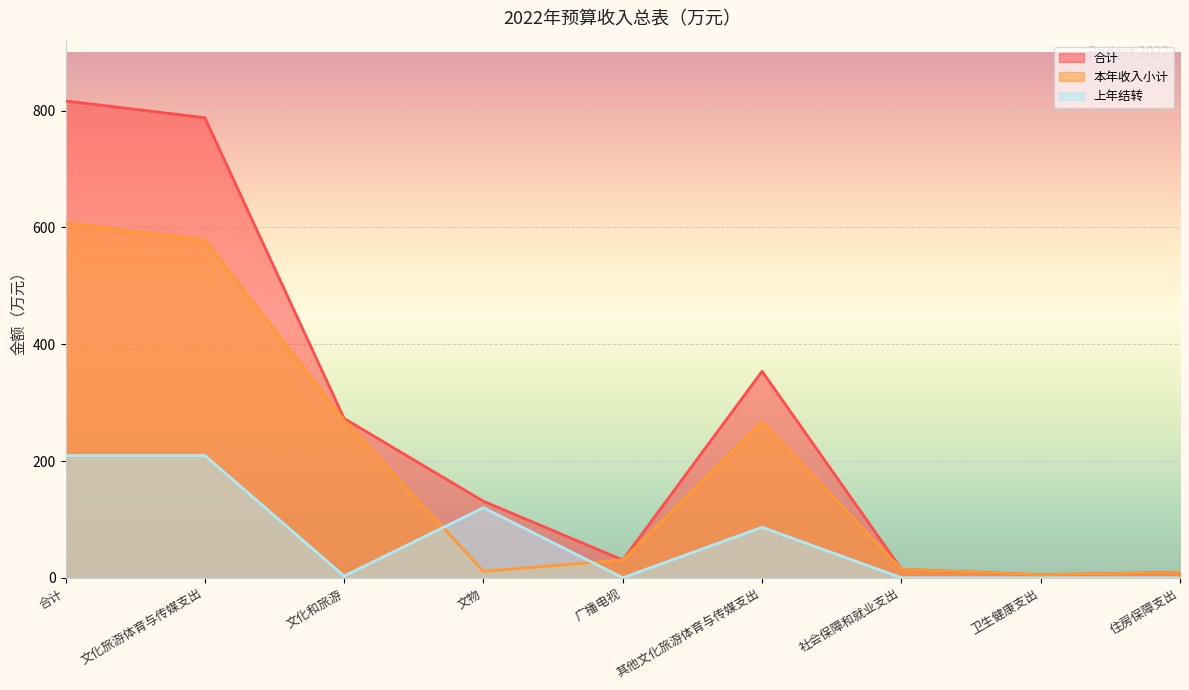

What is the sum of all 合计 values?

2421.6